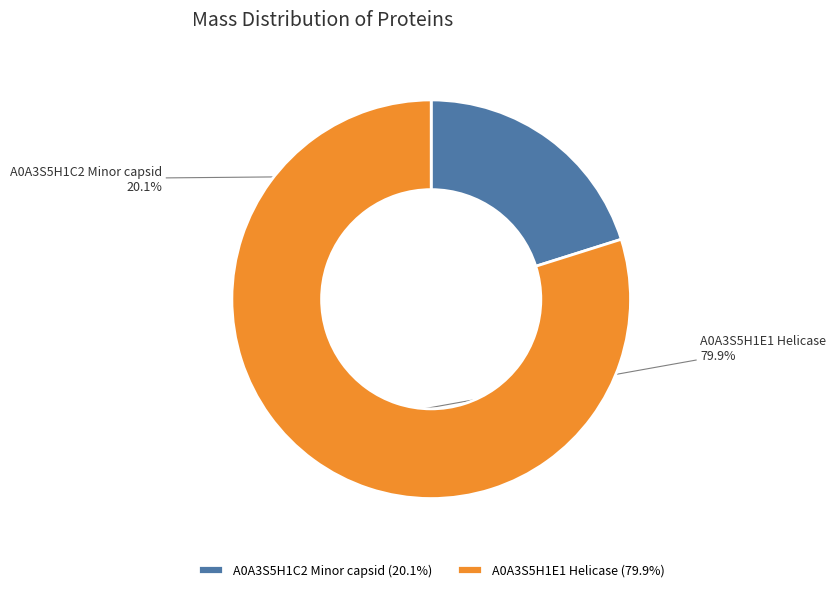

How many slices are in this pie chart?

2